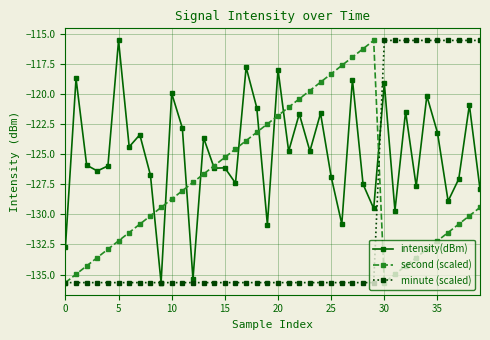

True or false: minute (scaled) and second (scaled) cross at least once.

True